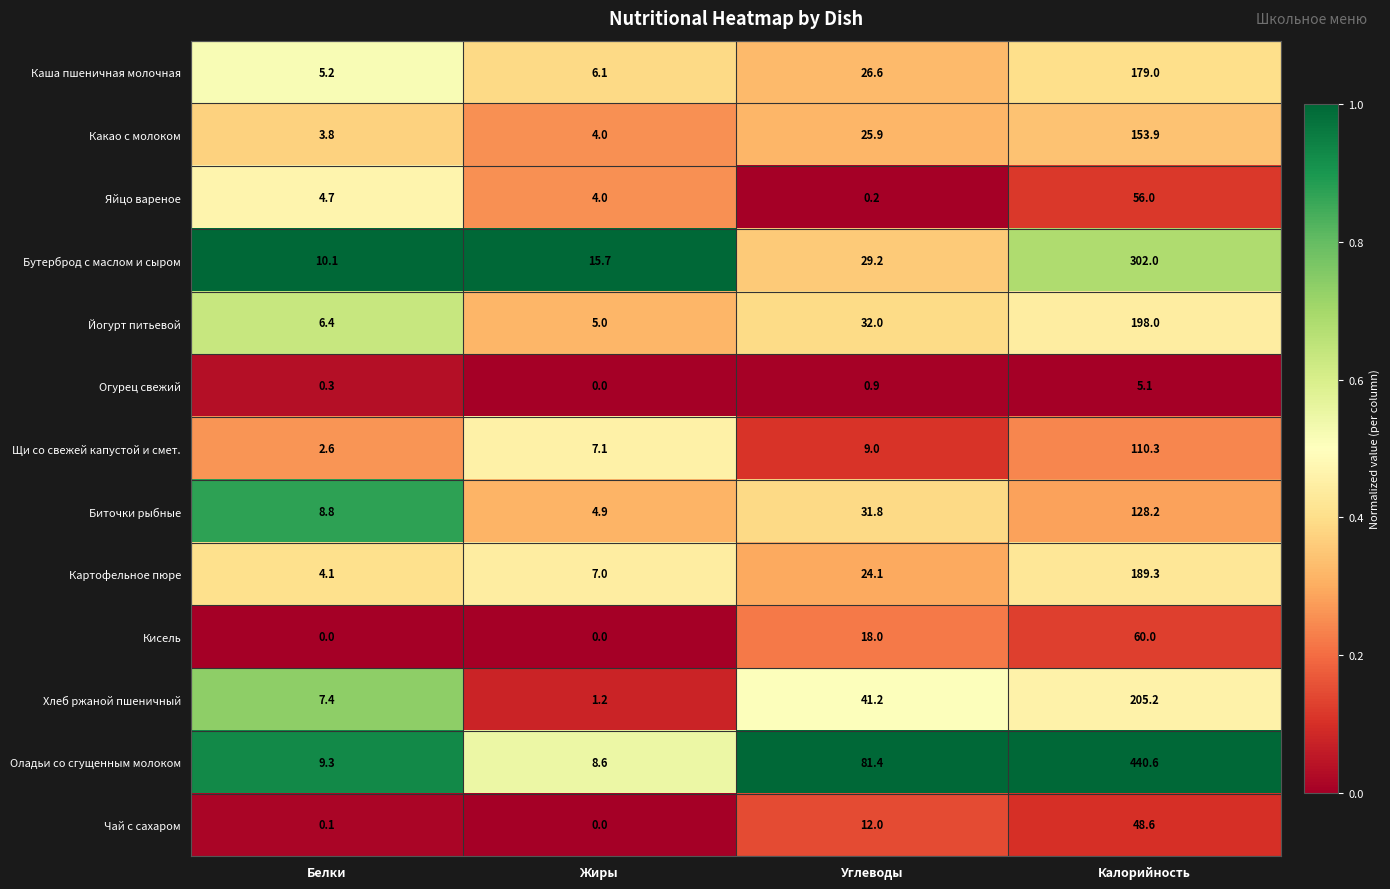

What is the highest value of the Какао с молоком series?

153.9